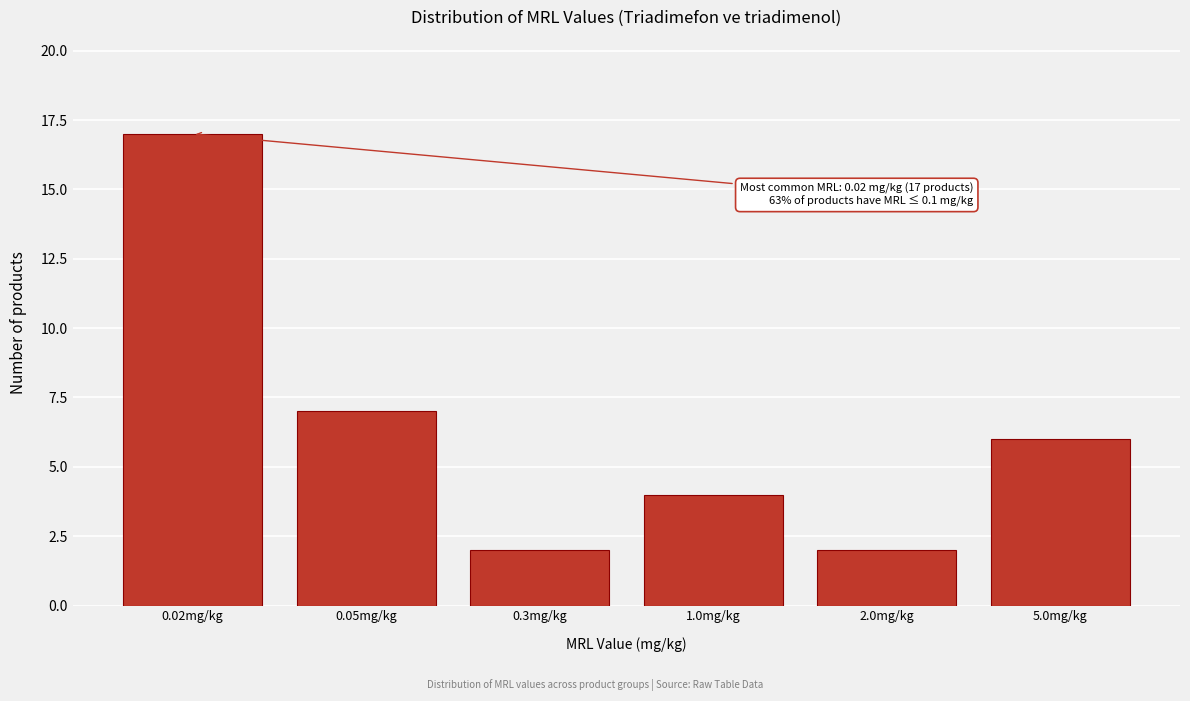

Reading left to right, transcribe all the data shown in this chart.

17	7	2	4	2	6